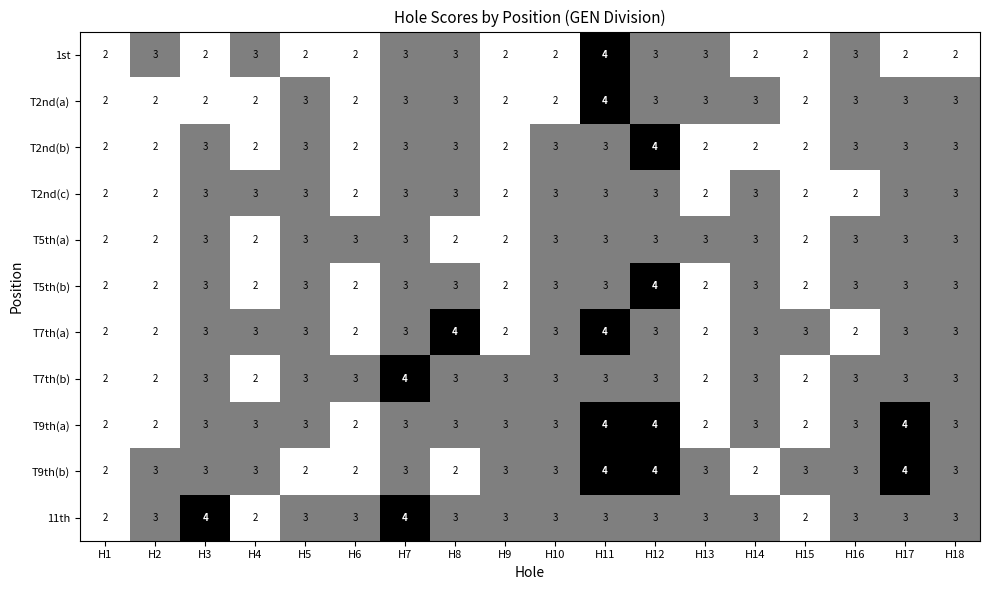

What value does the T7th(b) series have at H7?

4